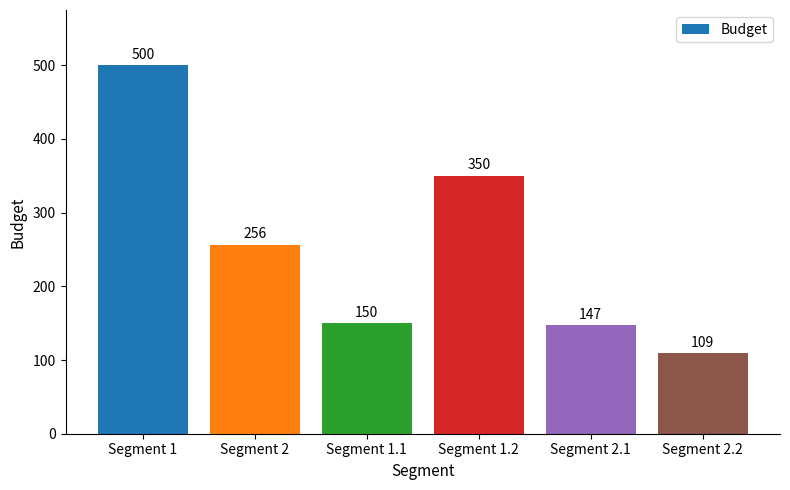

What is the greatest value displayed?

500